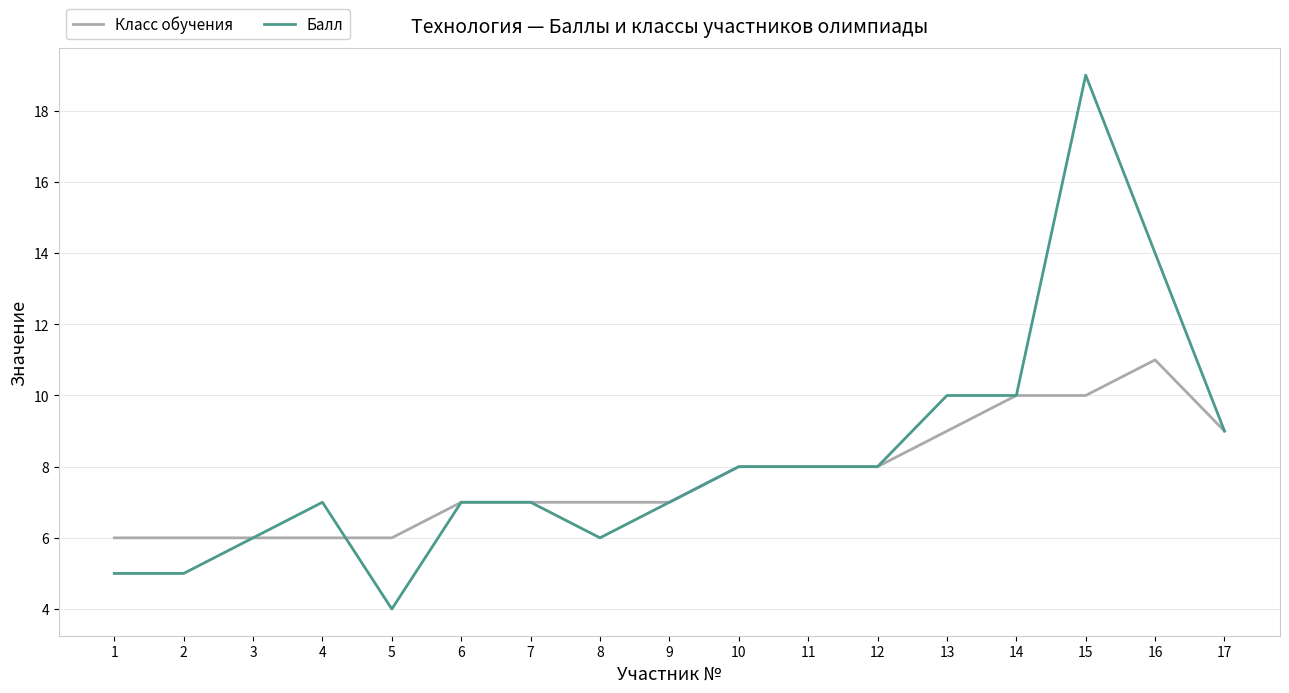

At which category is the sum across all series the highest?

15